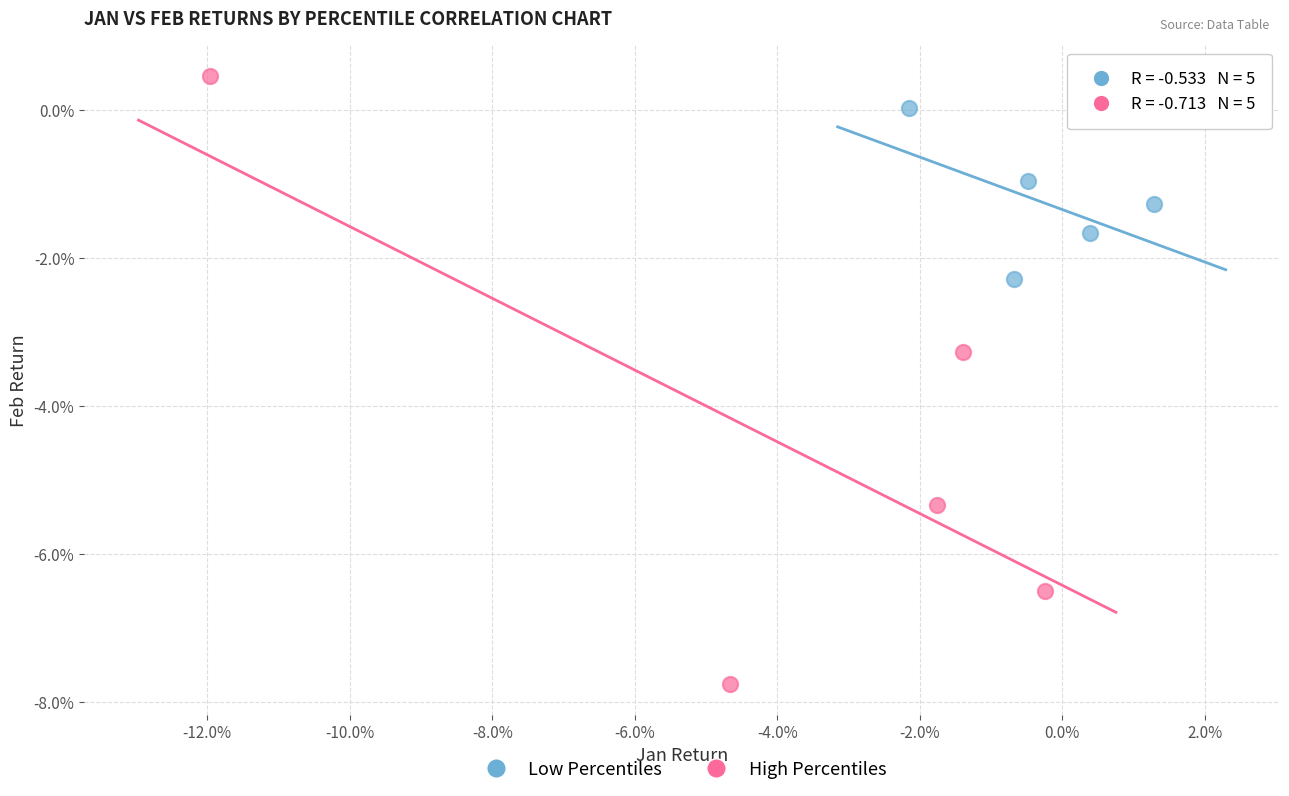

Which series has the largest Y range (max minus min)?

High Percentiles